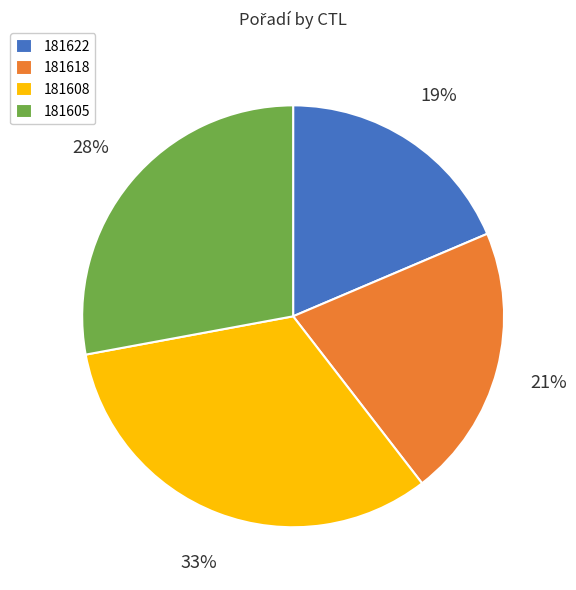

Rank the categories by value from highest to lowest.

181608, 181605, 181618, 181622